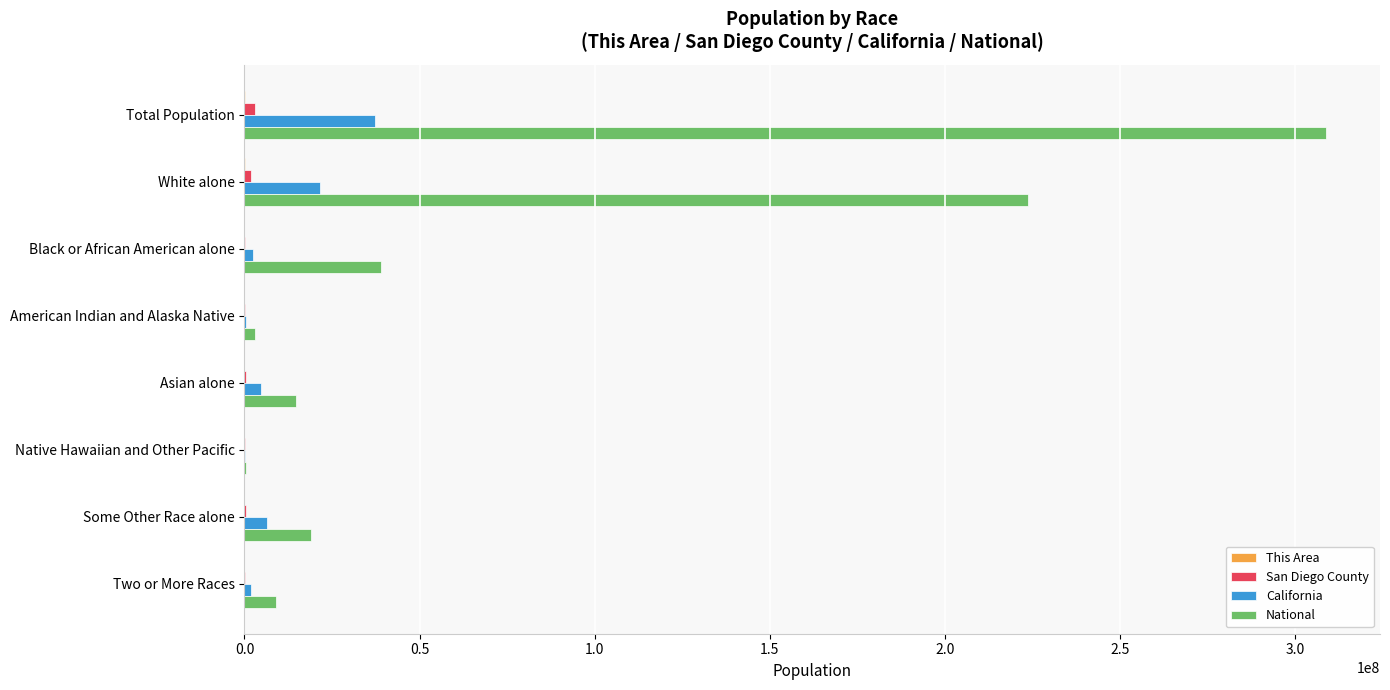

Where is California nearest to the value 18699171?

White alone